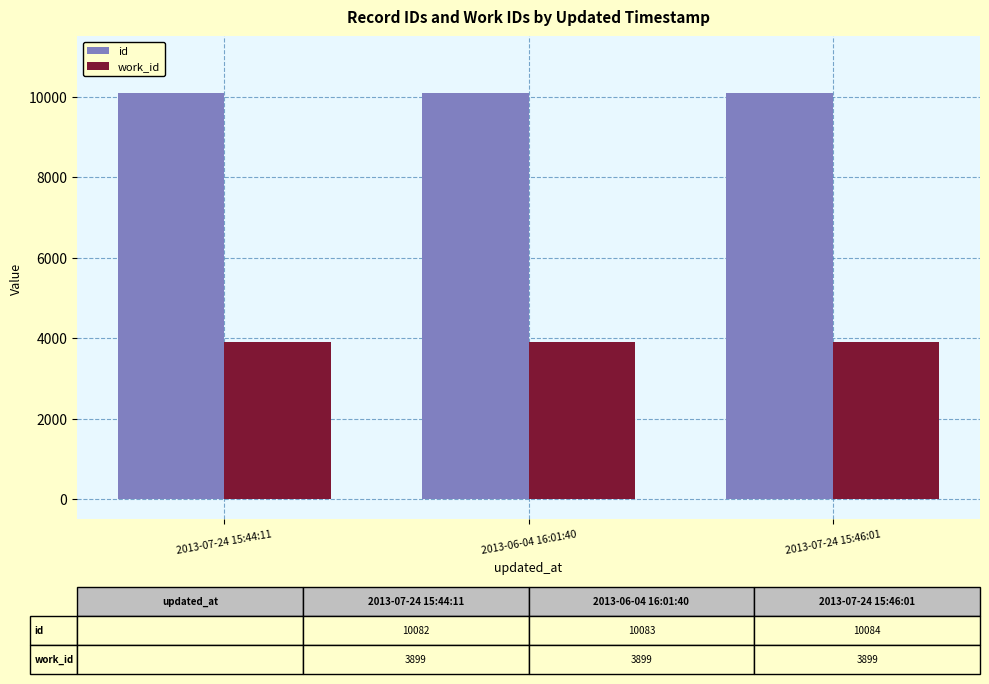

Which series has the largest total across all categories?

id